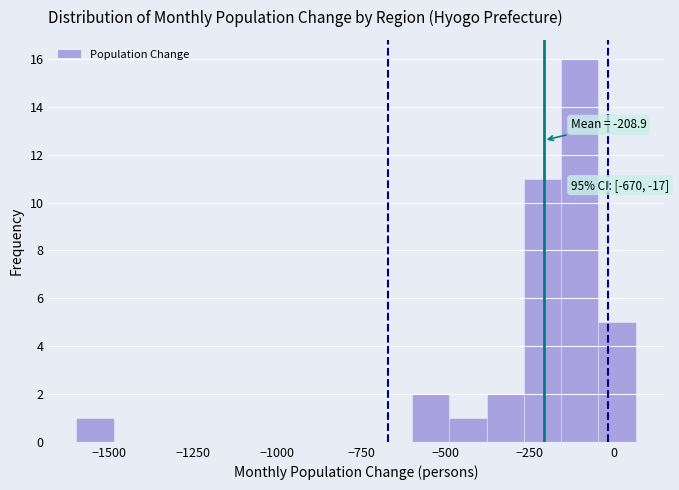

Read against the x-axis, roughly where is the centre of the tallest bar?

-100